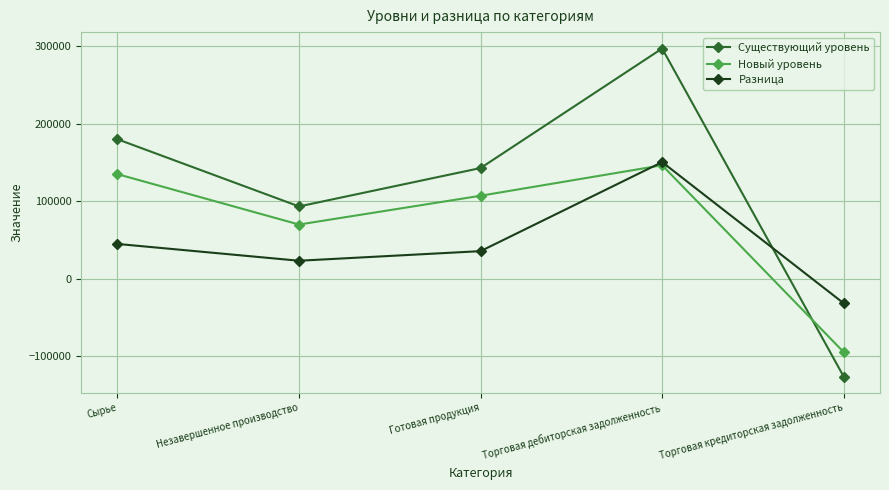

At which category does Существующий уровень reach its first local peak?

Торговая дебиторская задолженность